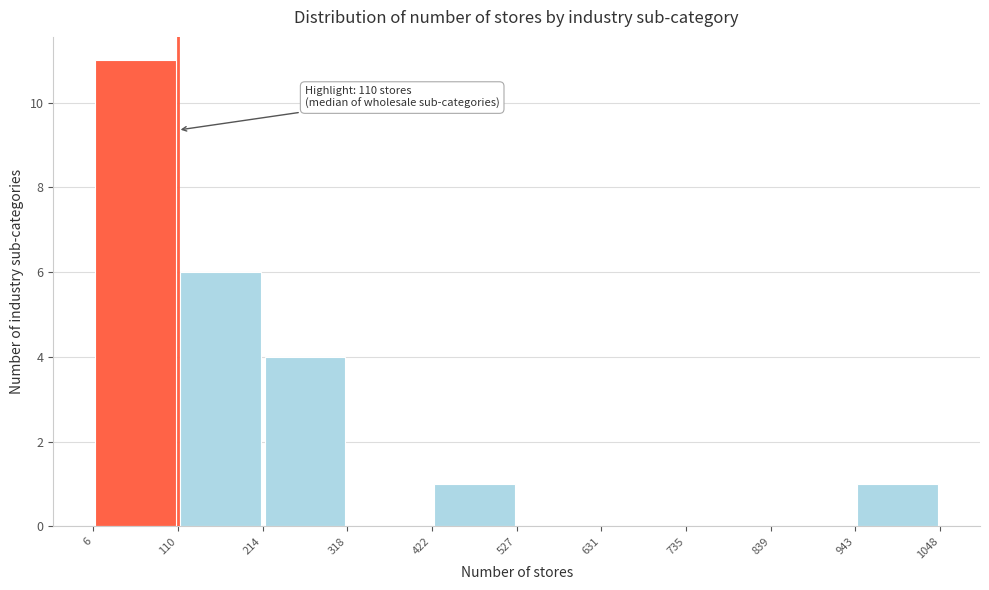

Which range on the x-axis has the tallest bar?

6 to 110